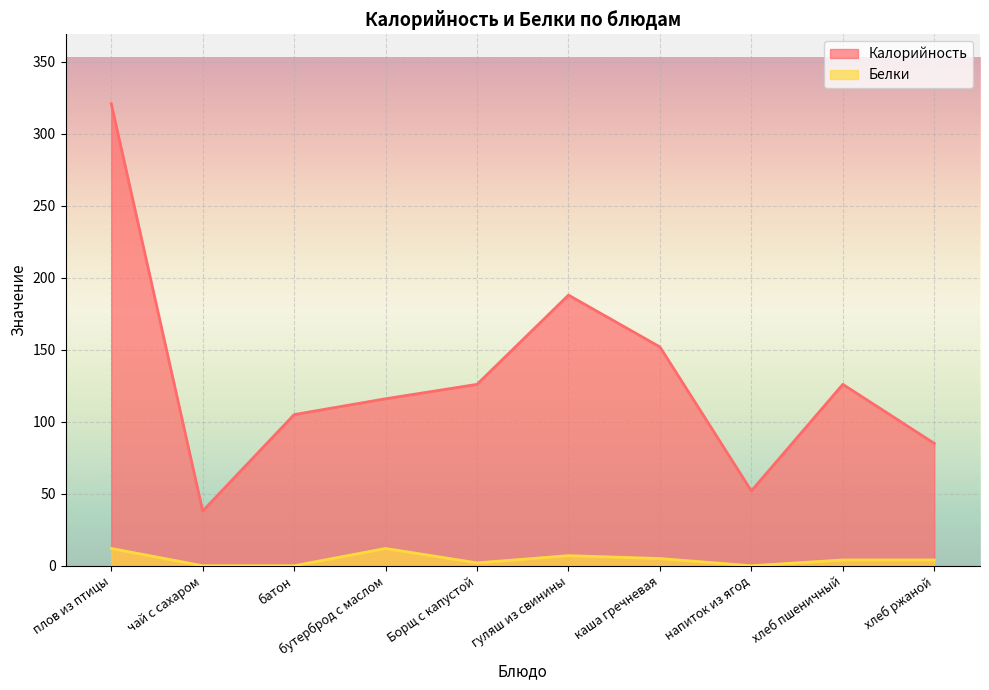

True or false: Белки and Калорийность cross at least once.

False